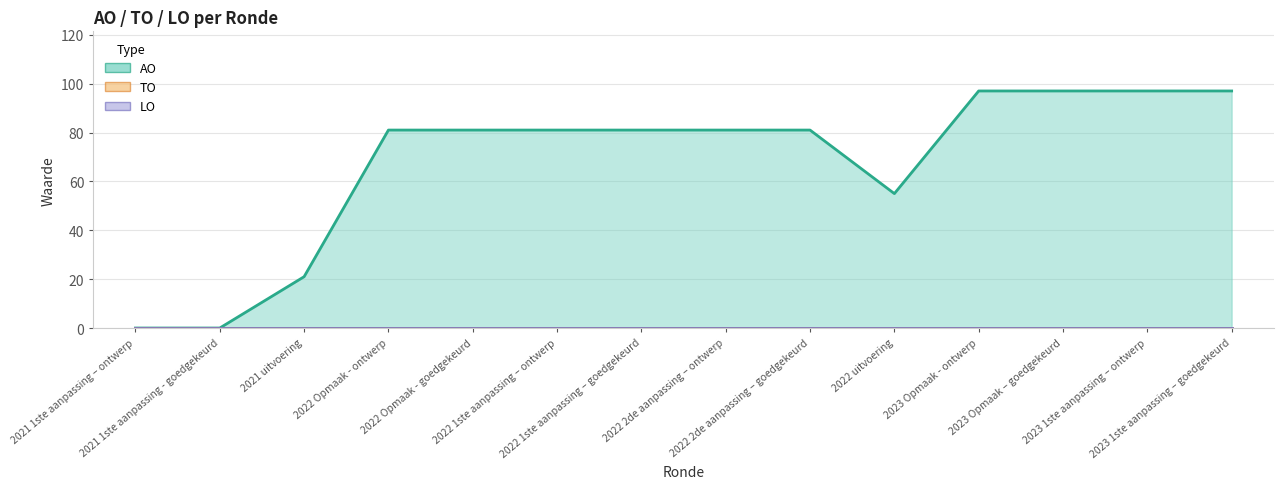

True or false: TO and AO cross at least once.

False